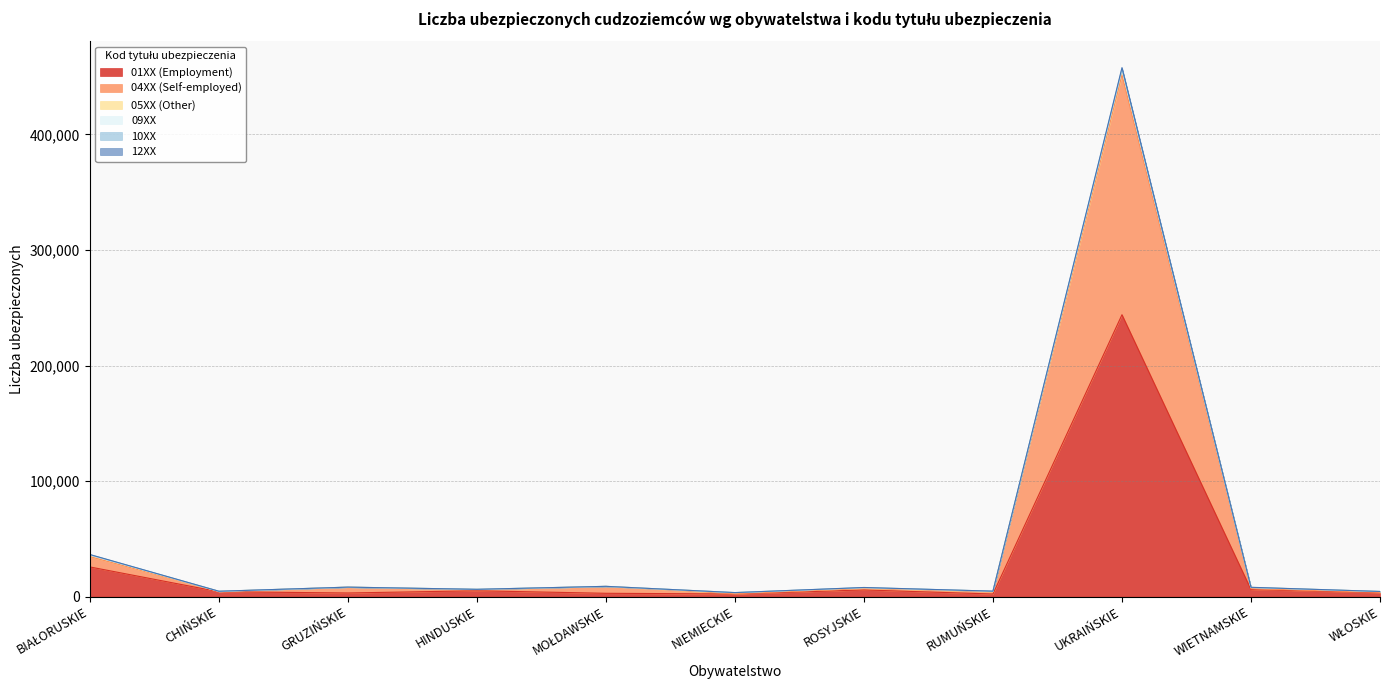

At which category is the sum across all series the highest?

UKRAIŃSKIE